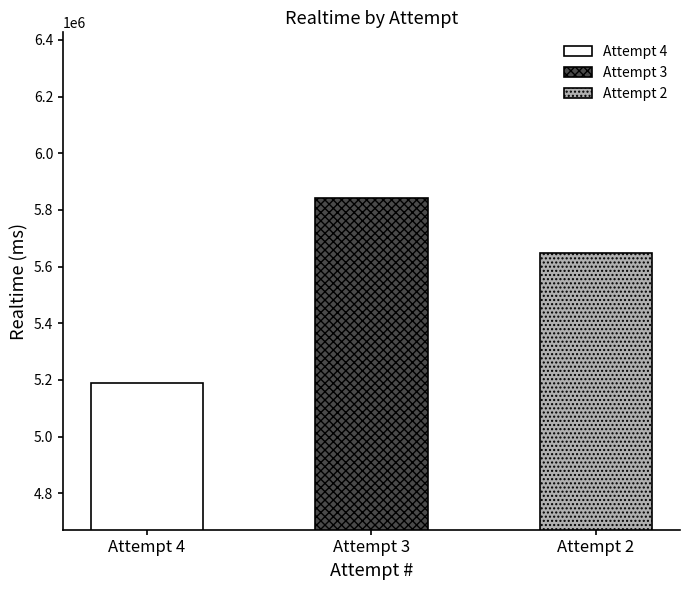

What is the average value?

5560105